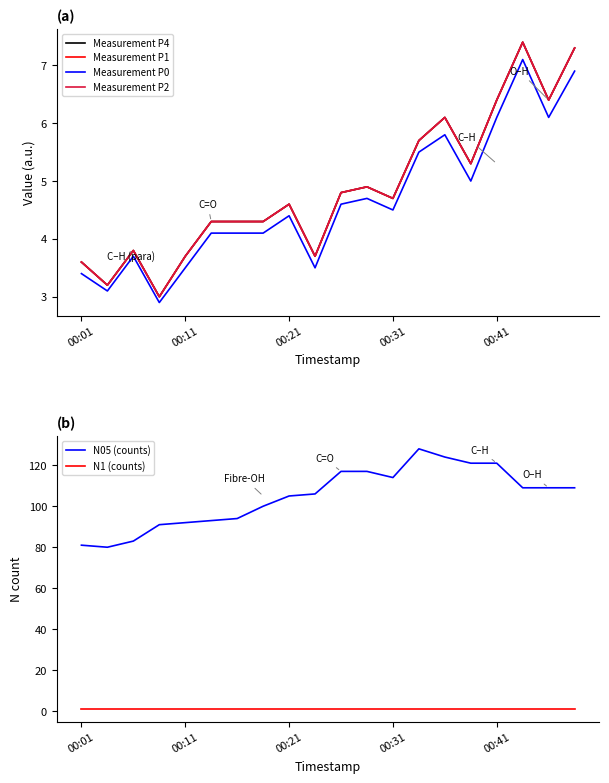

True or false: N1 (counts) and N05 (counts) cross at least once.

False